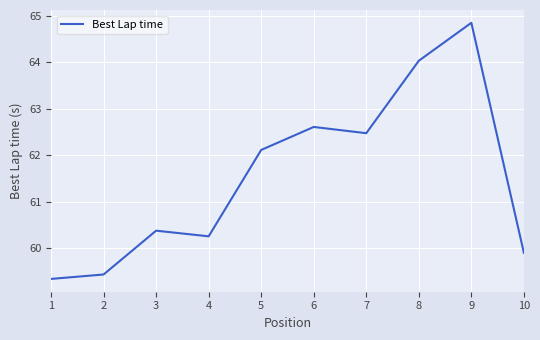

What is the sum of all values?

615.4